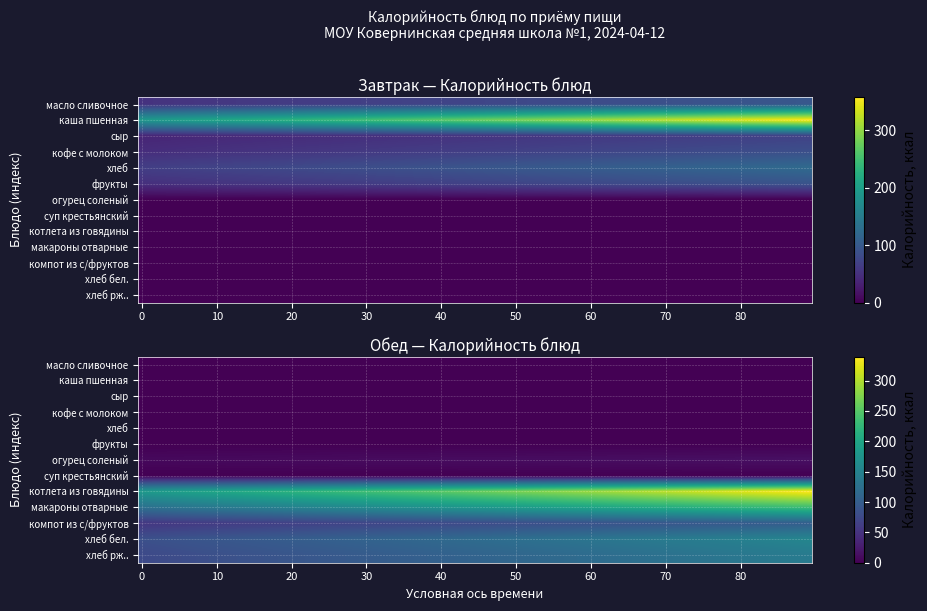

True or false: Завтрак has a value of 19 at сыр.

False